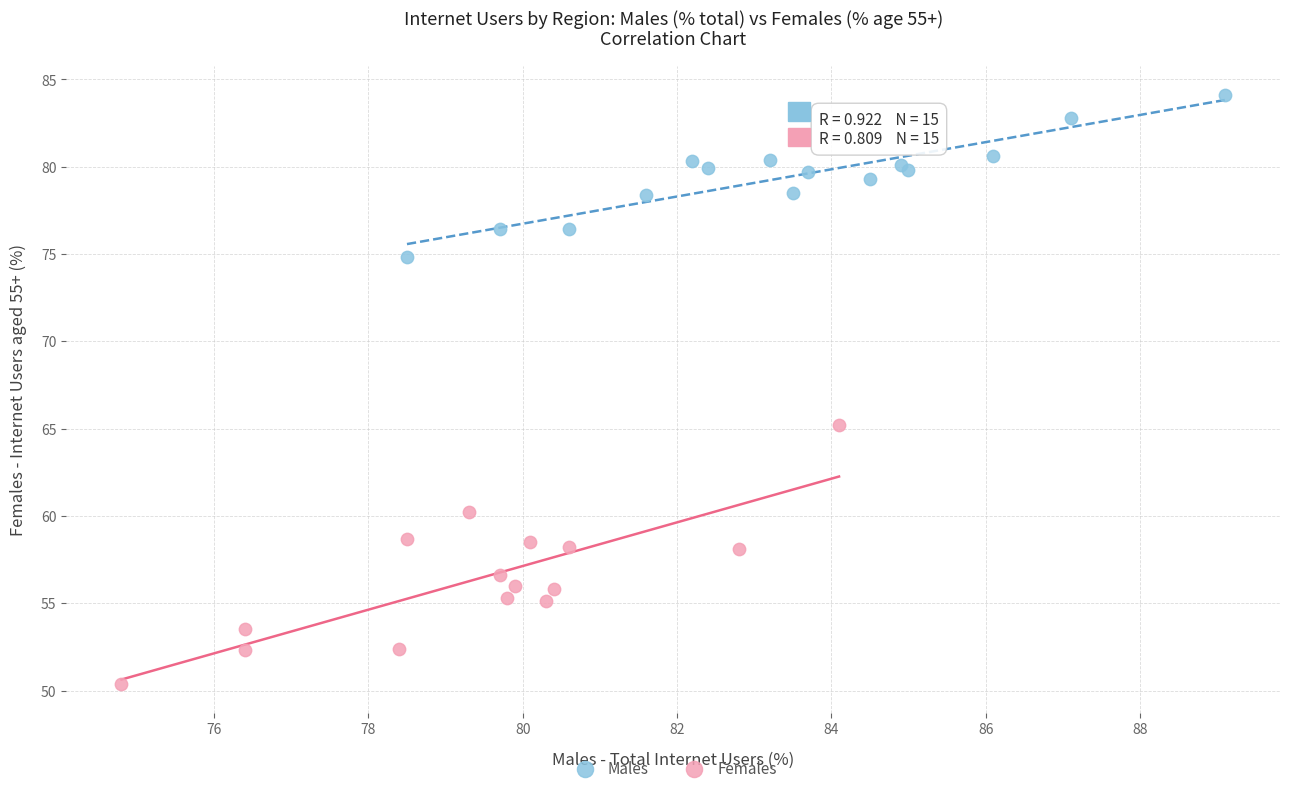

Which series contains the highest Y value?

Males